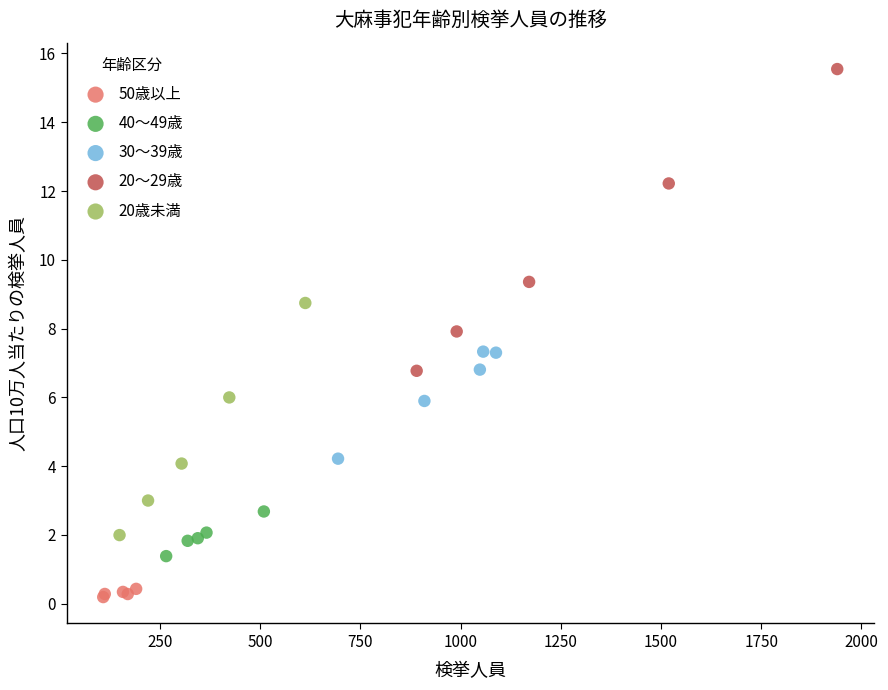

What are all the series names shown in the legend?

50歳以上, 40～49歳, 30～39歳, 20～29歳, 20歳未満